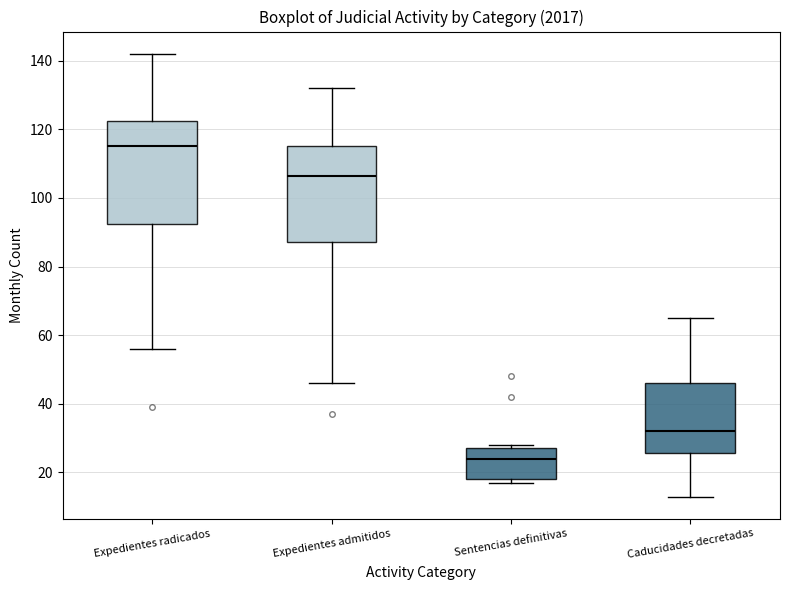

Where is the lower edge of the box for Caducidades decretadas on the y-axis? The values are not printed on the chart, so give them approximately, as read against the axis.

26